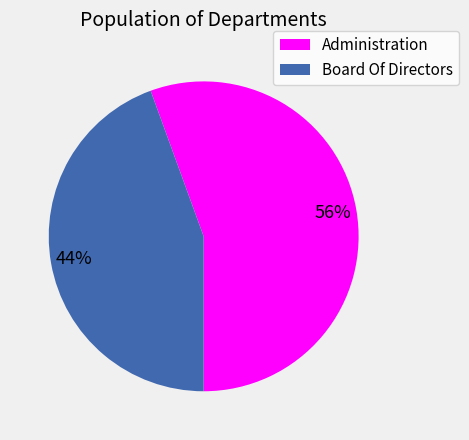

What is the largest slice in the pie chart?

Administration